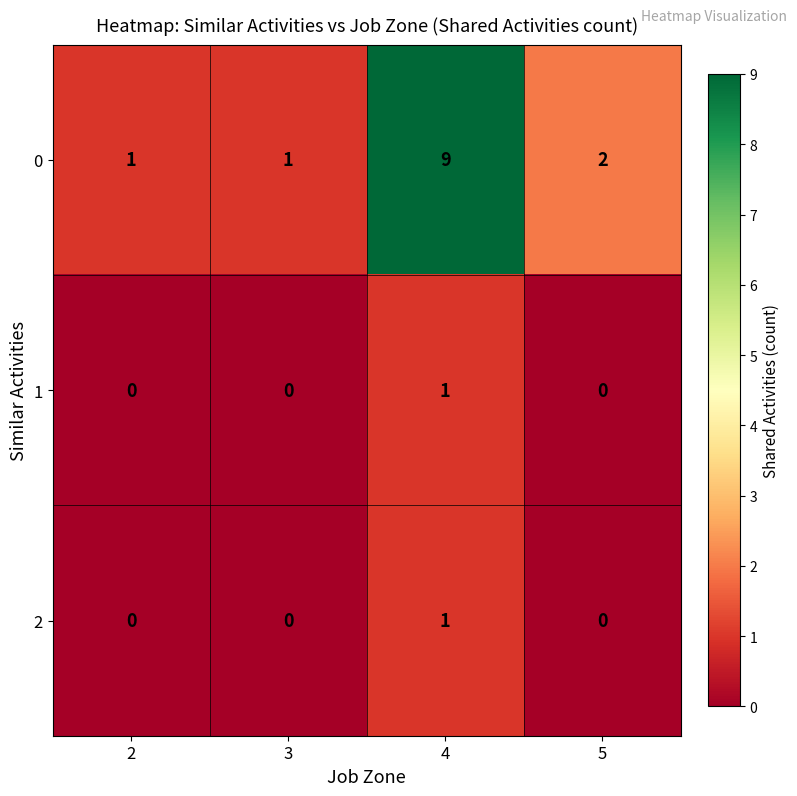

What is the sum of the 0 values at 4 and 2?

10